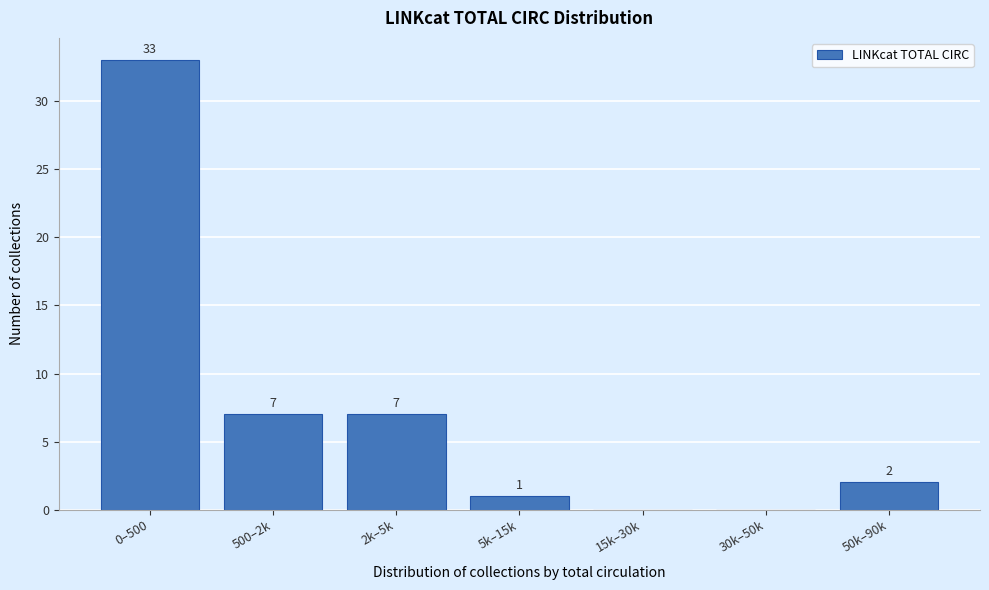

Reading right to left, what are all the values shown in this chart?

50k–90k=2	30k–50k=0	15k–30k=0	5k–15k=1	2k–5k=7	500–2k=7	0–500=33